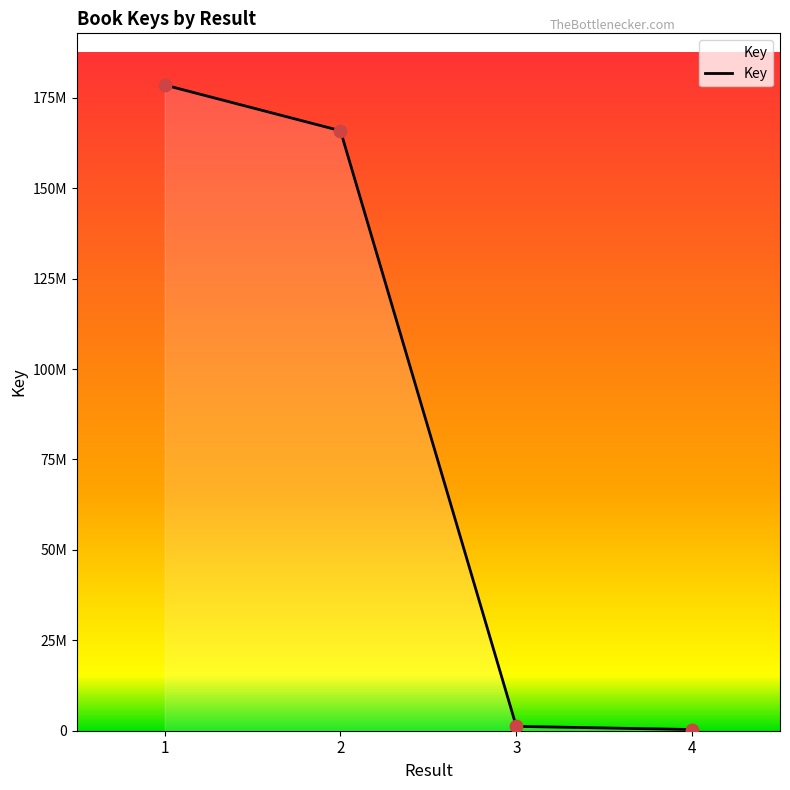

What is the change in value from 2 to 4?

-165541659